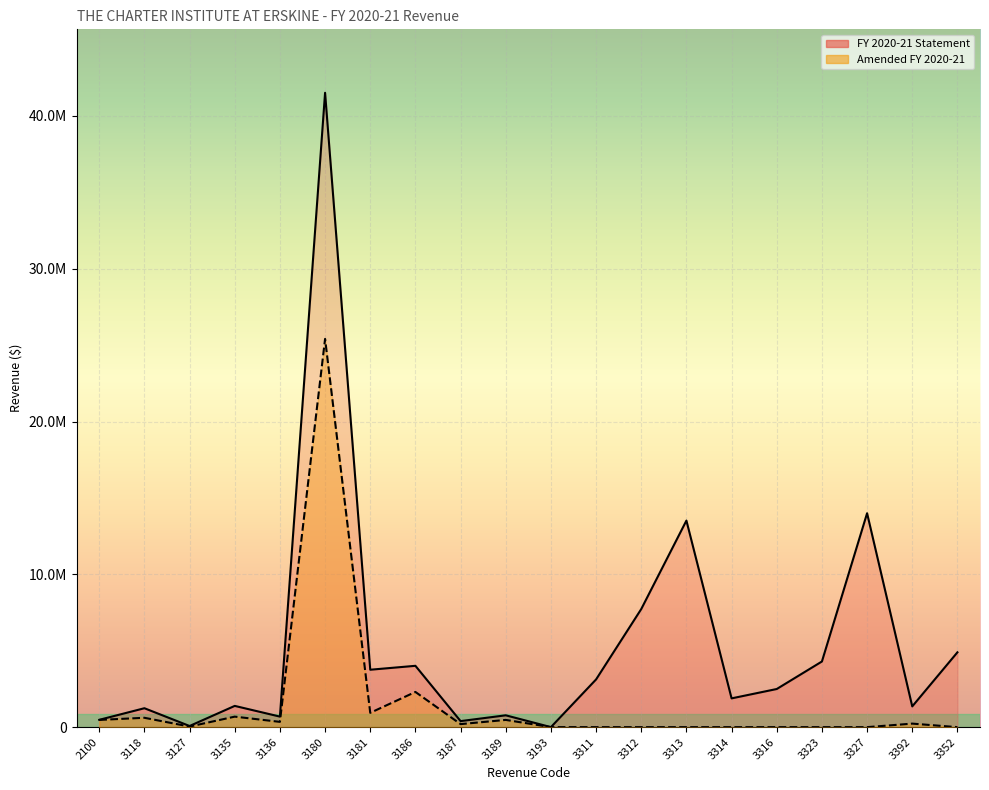

The value of FY 2020-21 Statement at 3327 is 13998394. True or false?

True